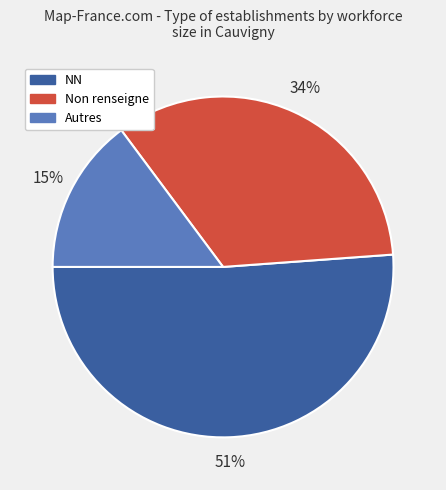

Is there a majority slice in this chart?

Yes